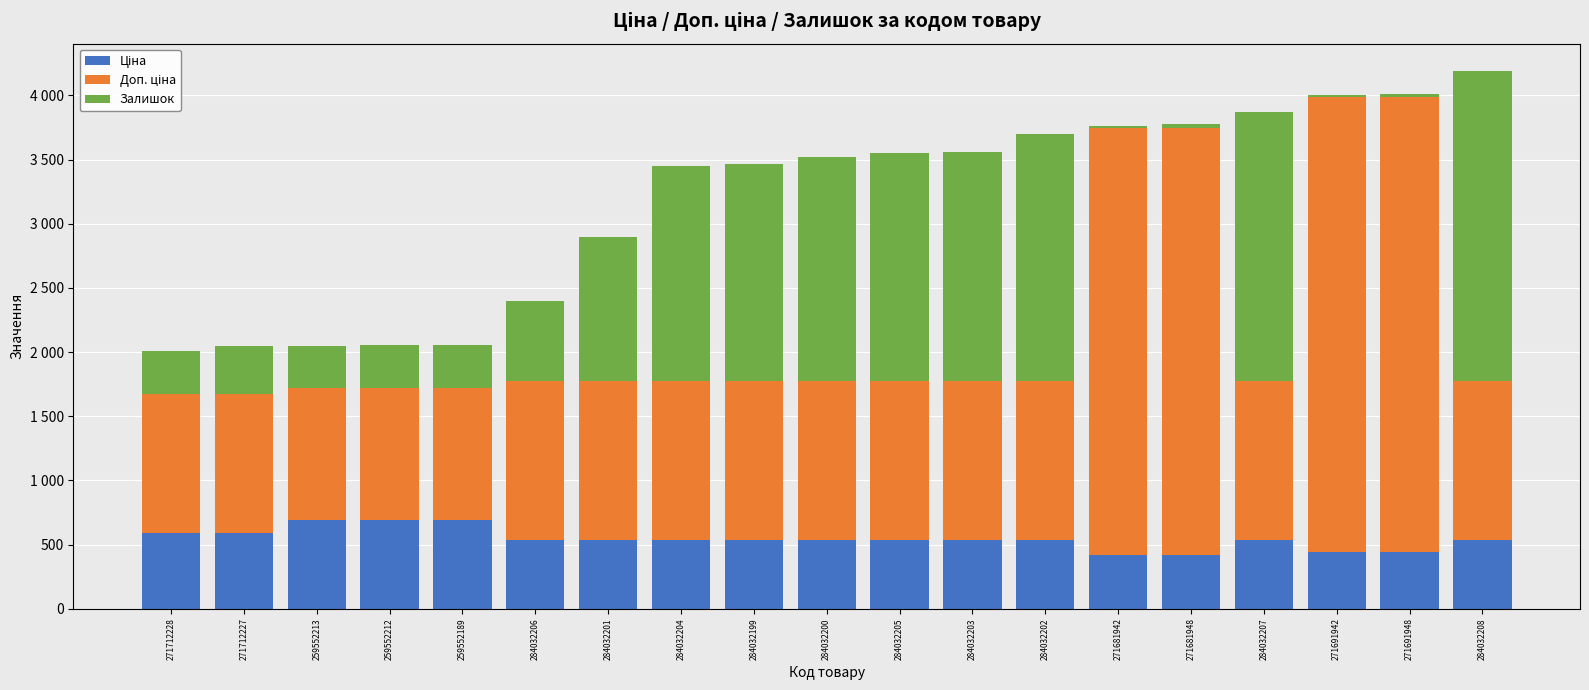

Are the bars horizontal?

No